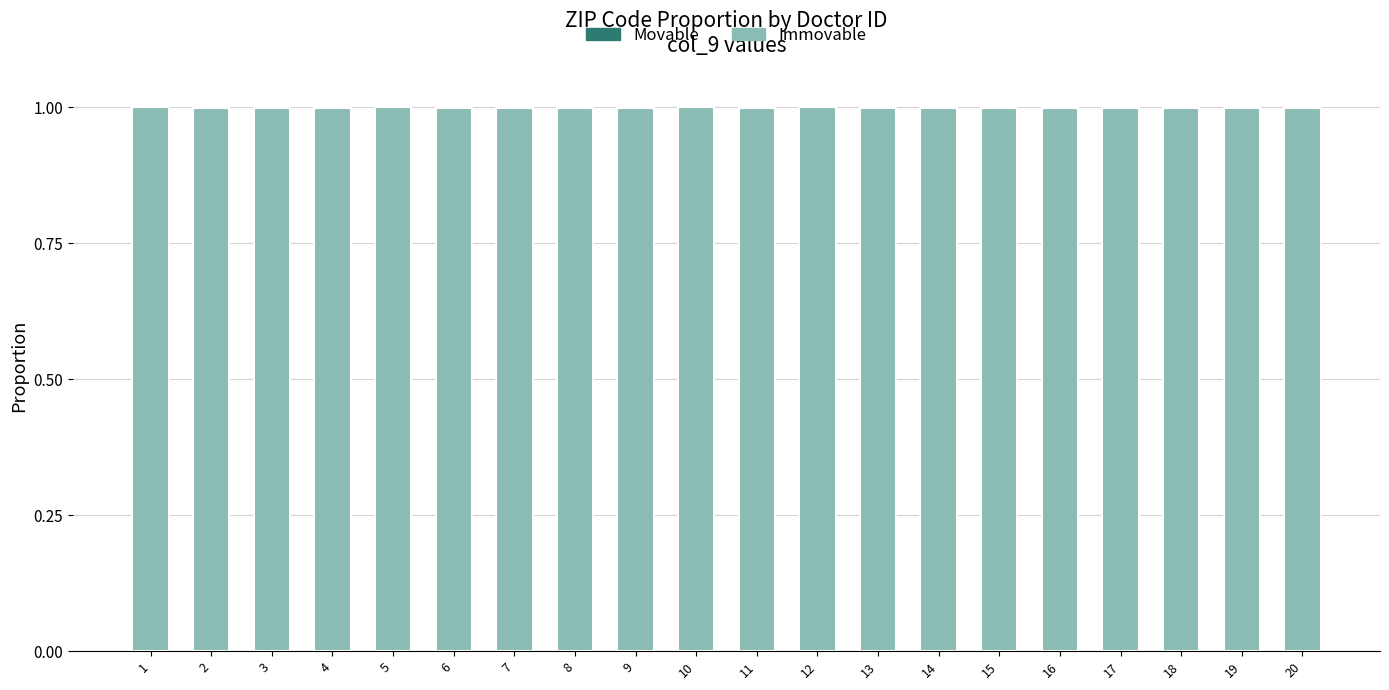

What is the spread (max minus min) of values at 7?

1.0